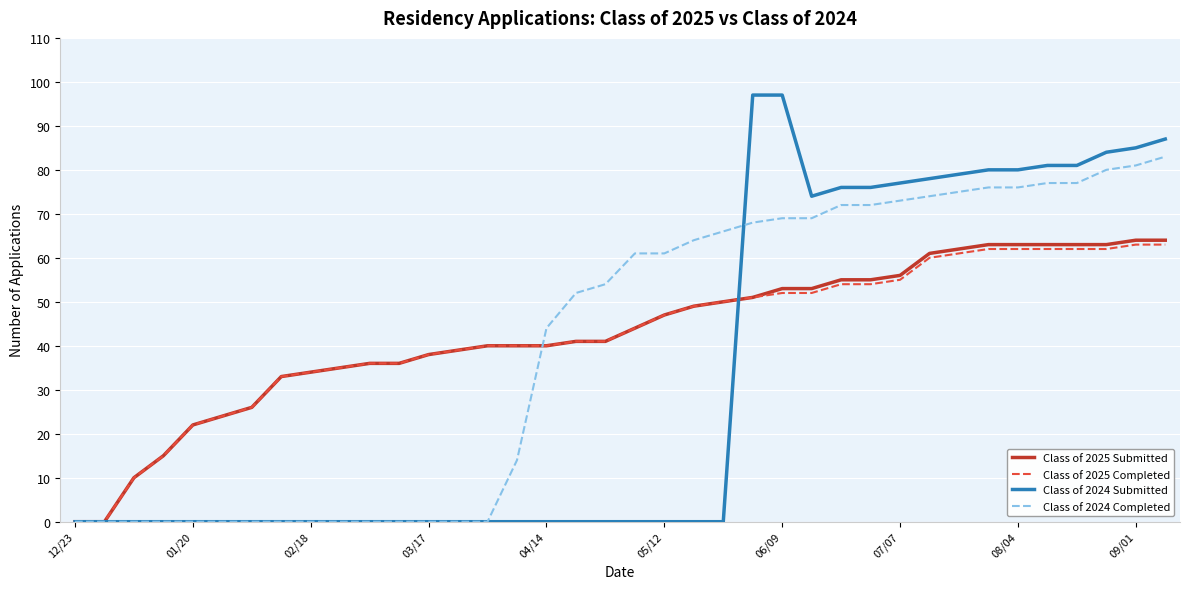

Which series has the largest range (max minus min)?

Class of 2024 Submitted